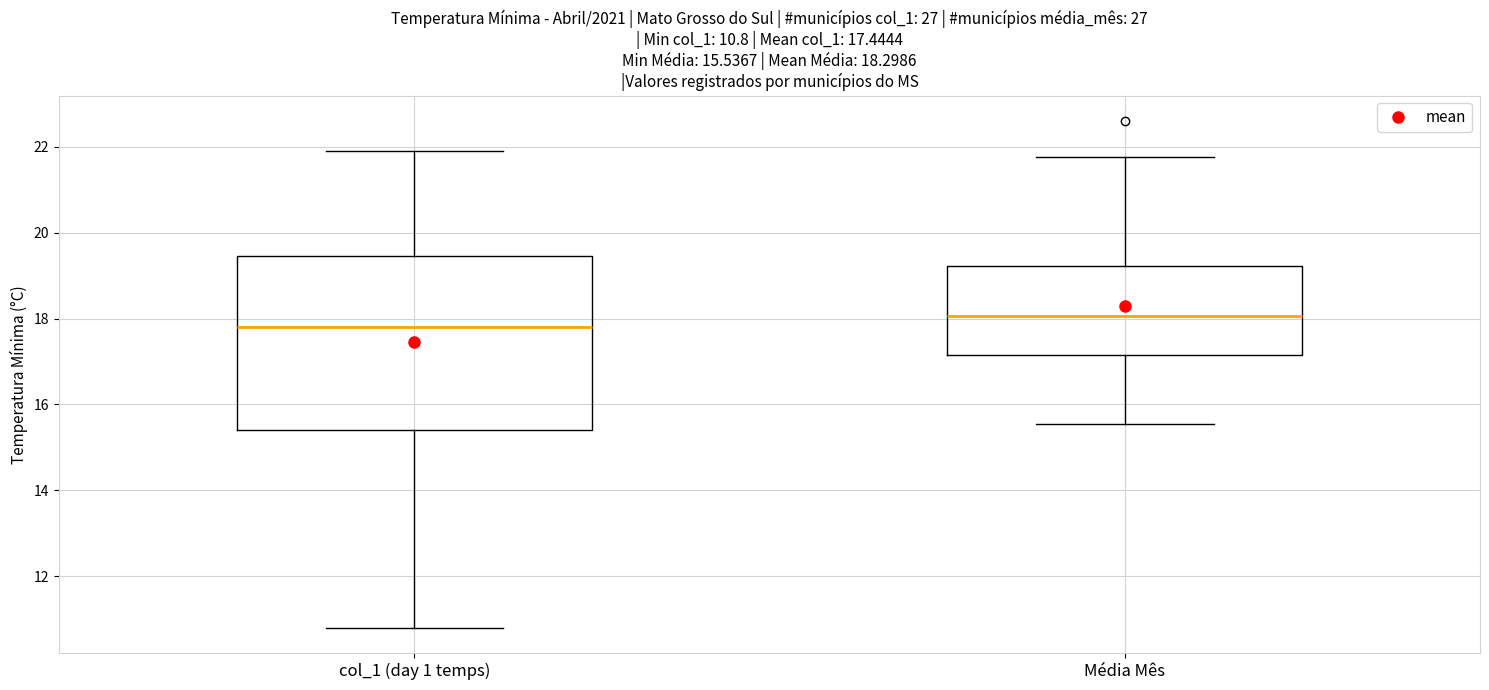

Which box is the tallest, from its lower edge to its upper edge?

col_1 (day 1 temps)